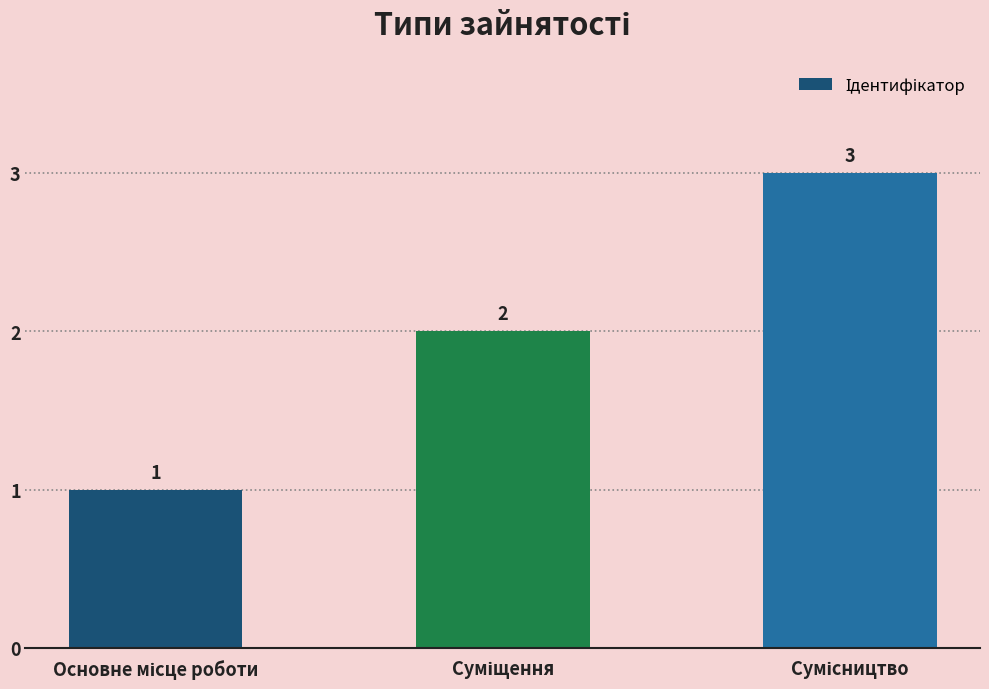

How many data points does each series have?

3